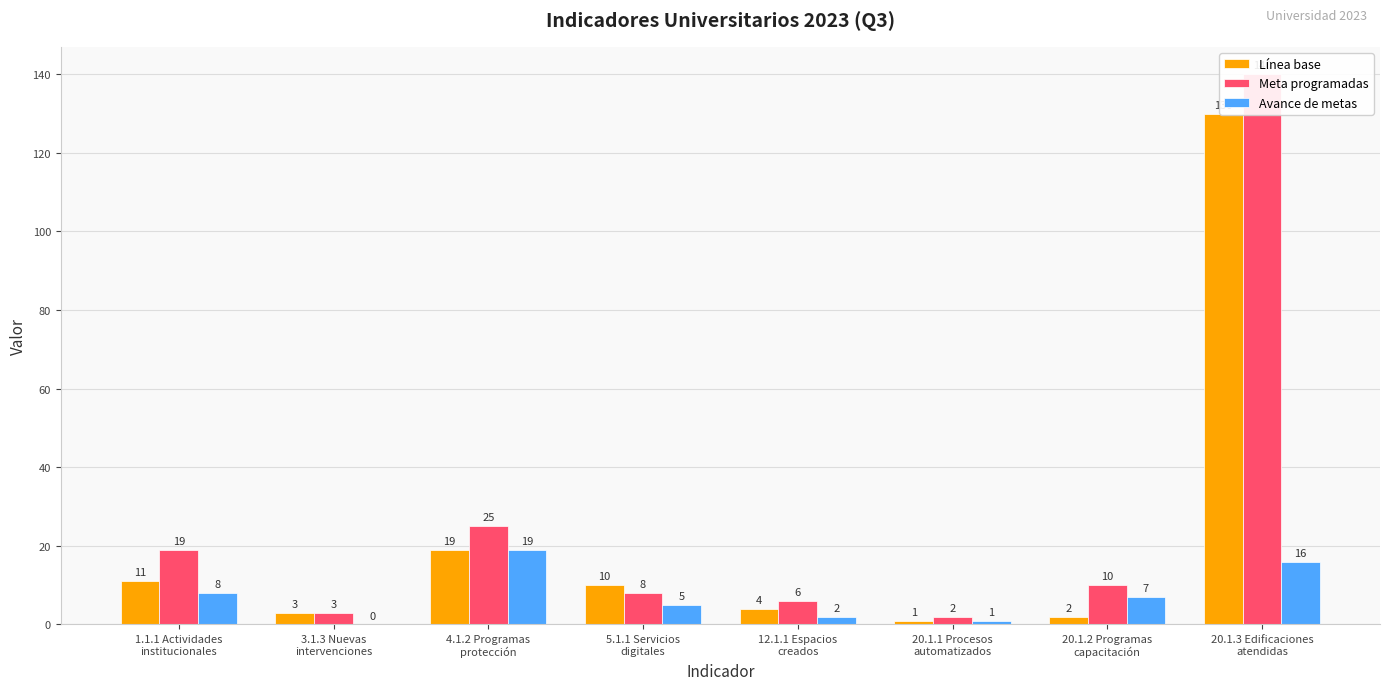

Between 4.1.2 Programas
protección and 20.1.1 Procesos
automatizados, which is larger?

4.1.2 Programas
protección